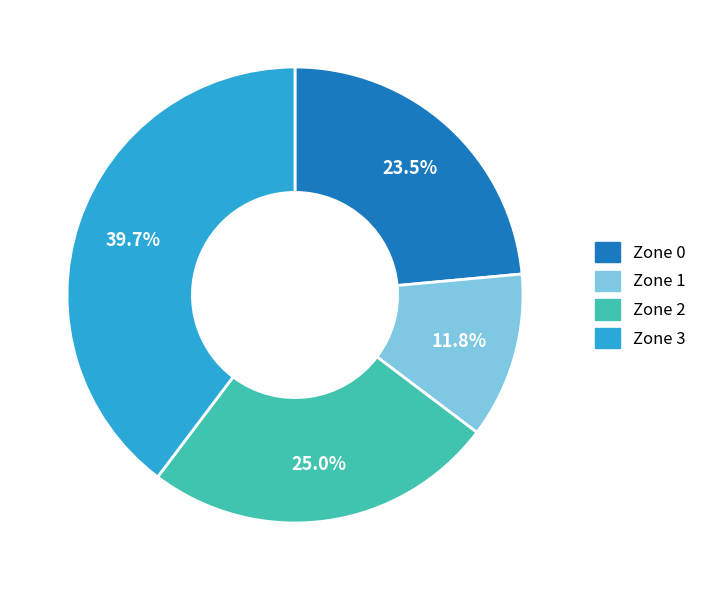

What is the smallest slice in the pie chart?

Zone 1